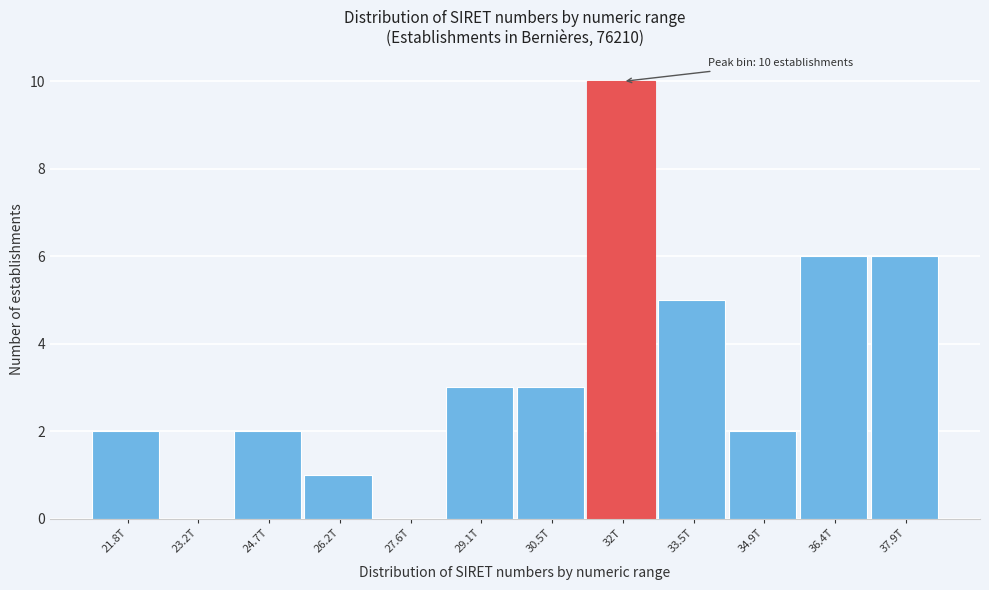

Reading left to right, list all the values displayed in this chart.

21.8T=2	23.2T=0	24.7T=2	26.2T=1	27.6T=0	29.1T=3	30.5T=3	32T=10	33.5T=5	34.9T=2	36.4T=6	37.9T=6